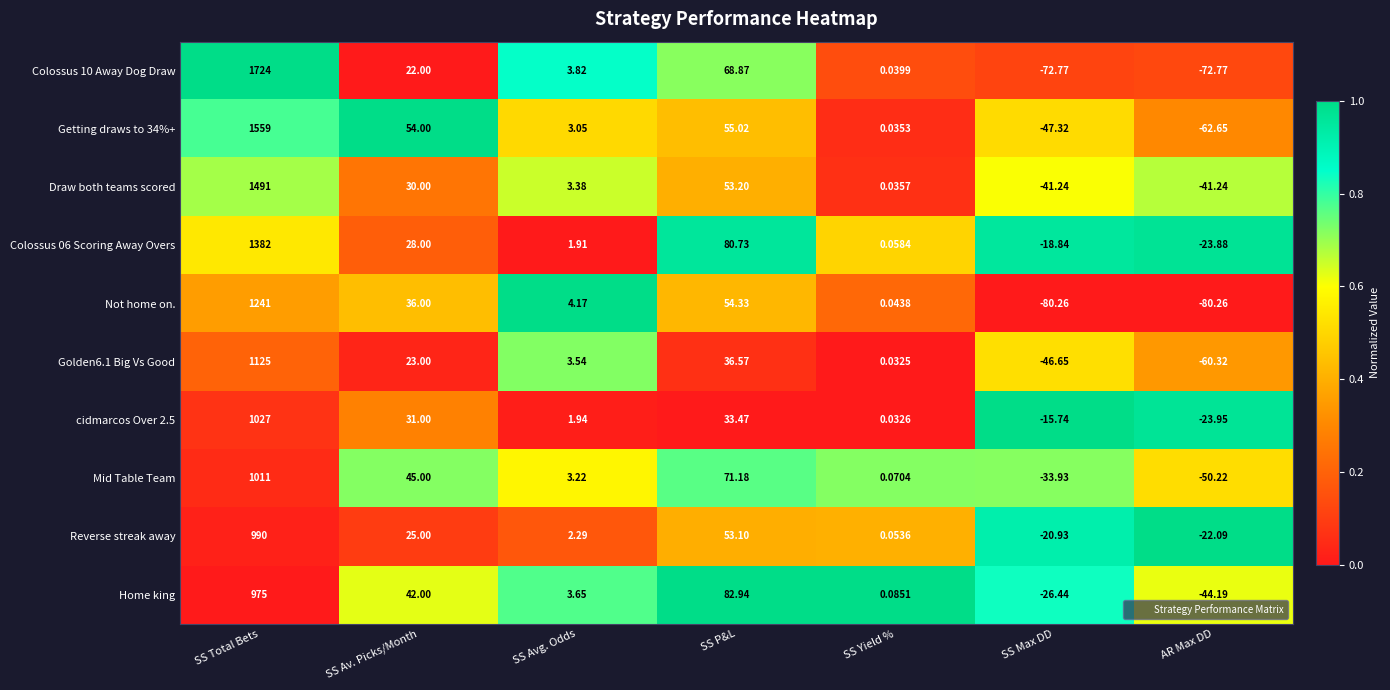

Between SS Yield % and AR Max DD, which series saw the biggest shift?

Not home on.